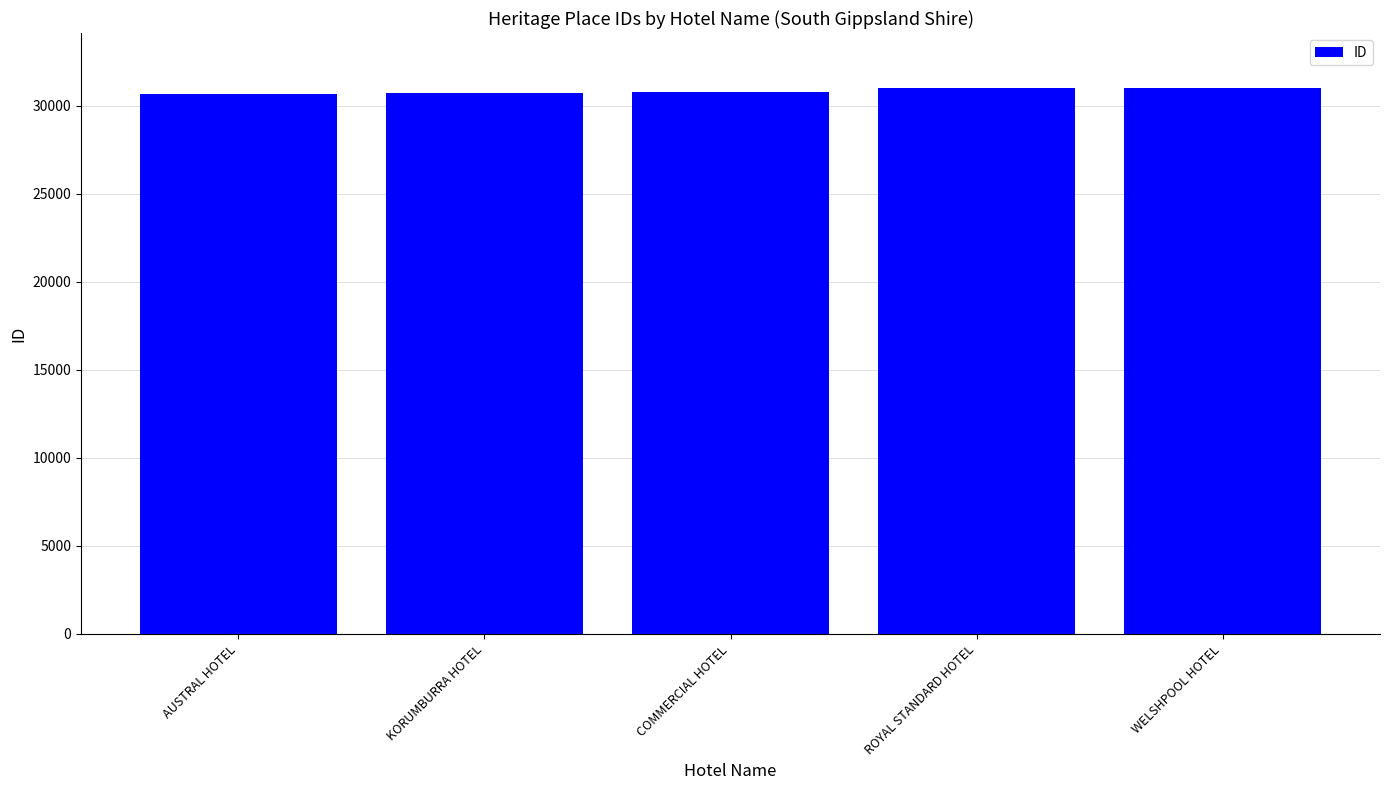

What is the change in value from AUSTRAL HOTEL to WELSHPOOL HOTEL?

+370